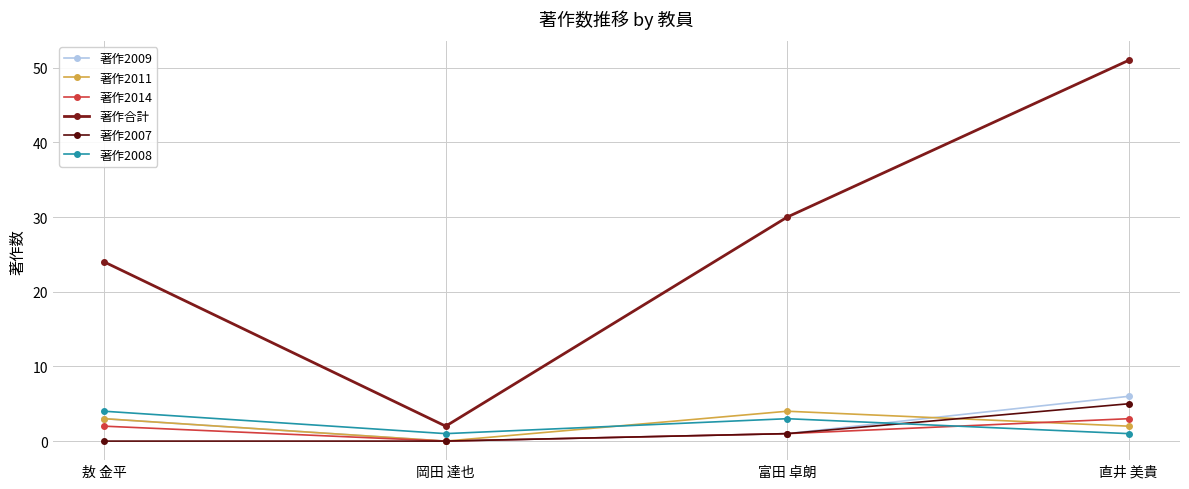

How many lines are shown in the chart?

6